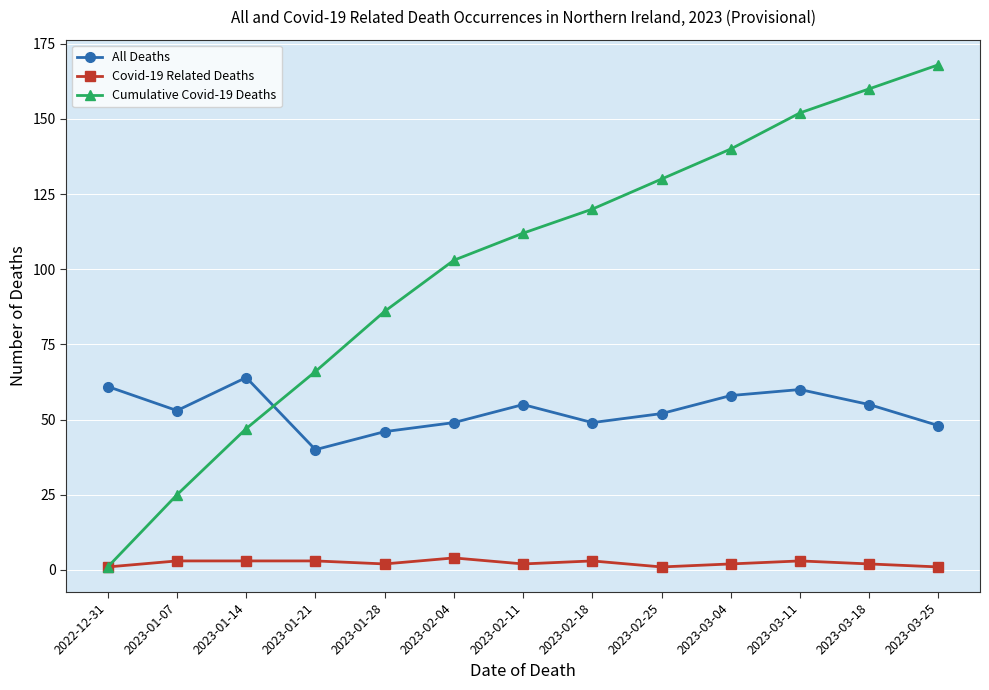

True or false: Cumulative Covid-19 Deaths has more than 0 points higher than both neighbors.

False